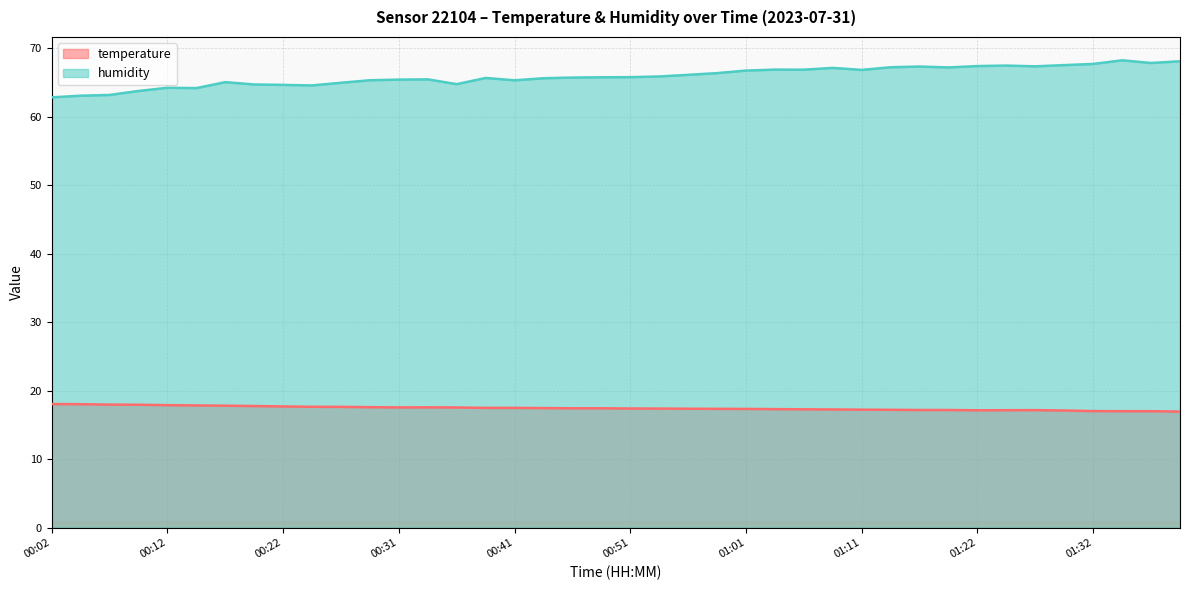

At how many categories does at least one series exceed 24?

40